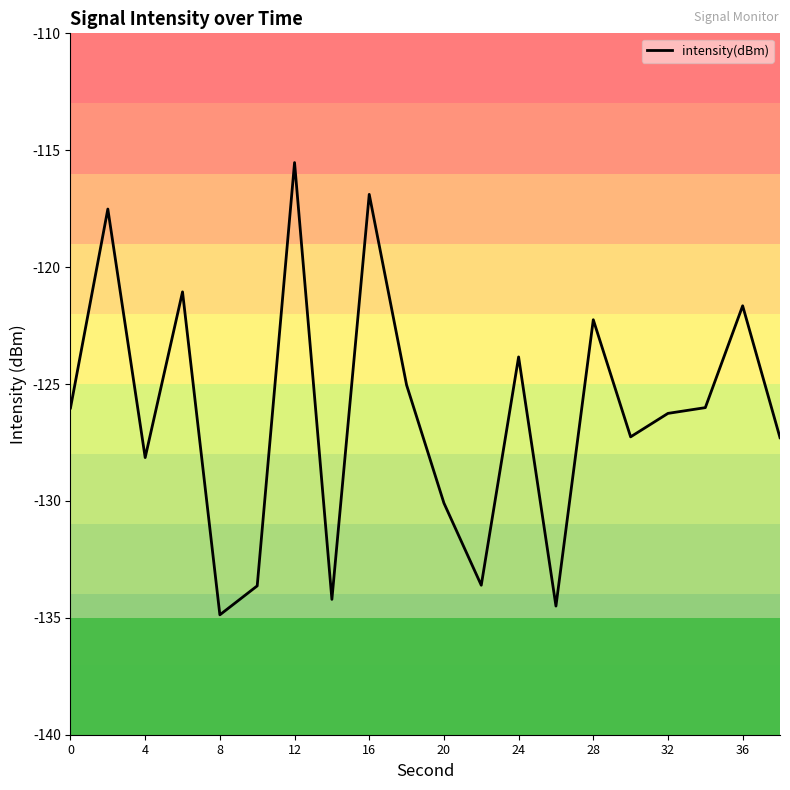

What is the greatest value displayed?

-115.5